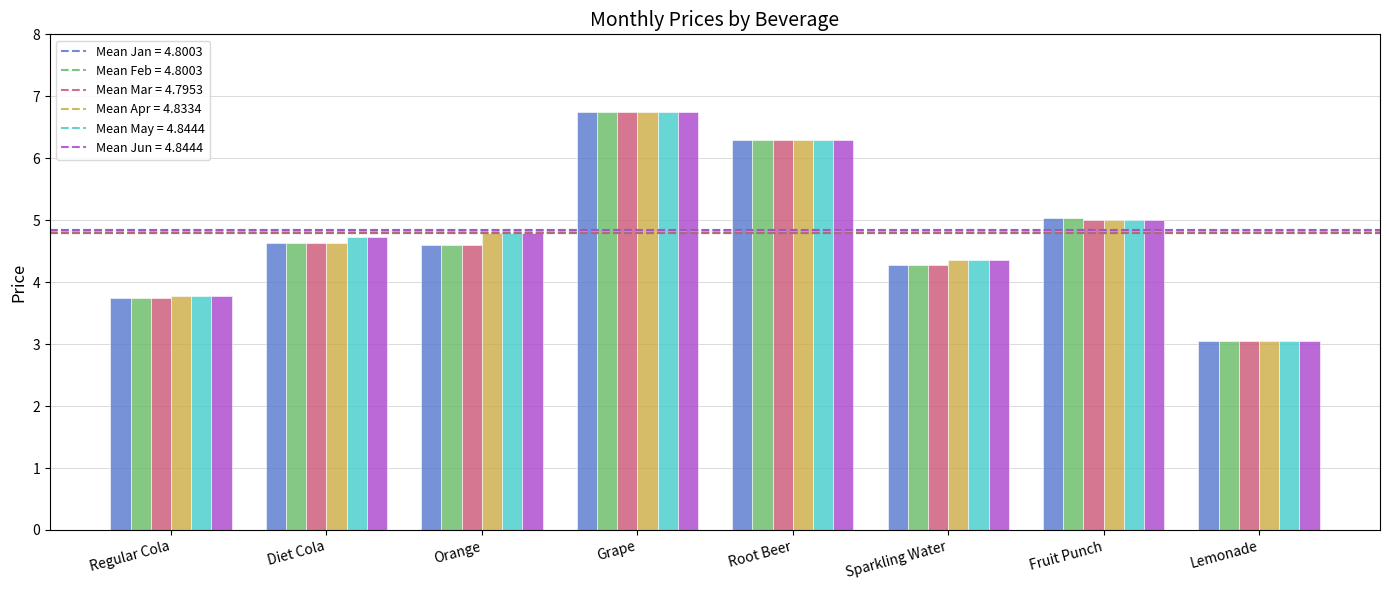

Which label corresponds to the smallest value in the chart?

Lemonade